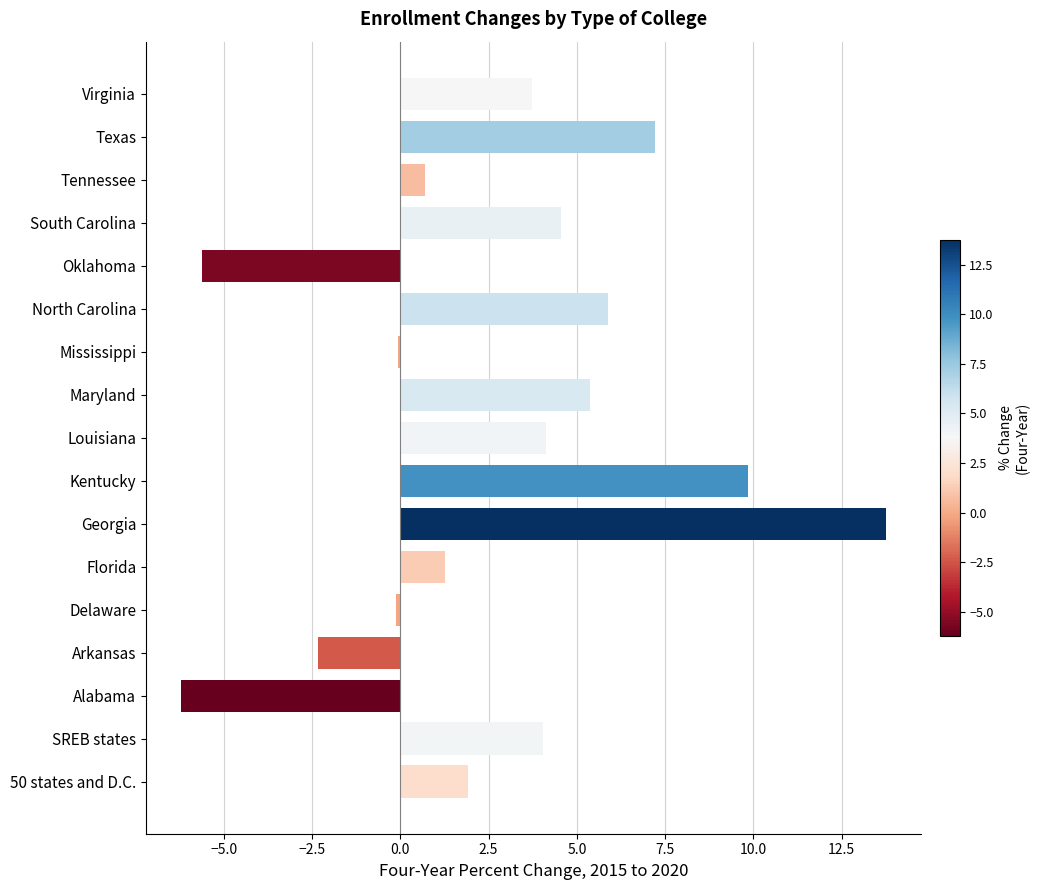

Does the chart contain any negative values?

Yes